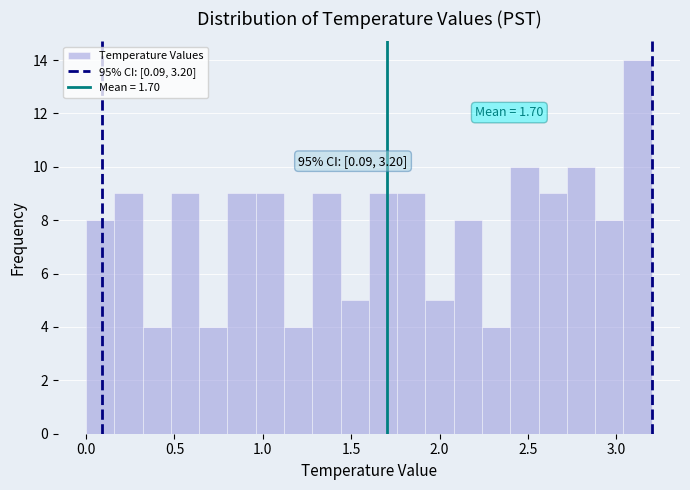

Around what value on the x-axis is the tallest bar? Give the approximate position of its centre, as read against the axis.

3.10